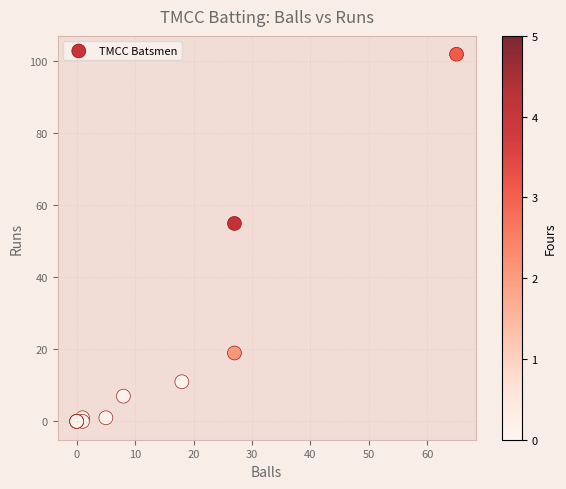

What Y value in the scatter plot is closest to 51?

55